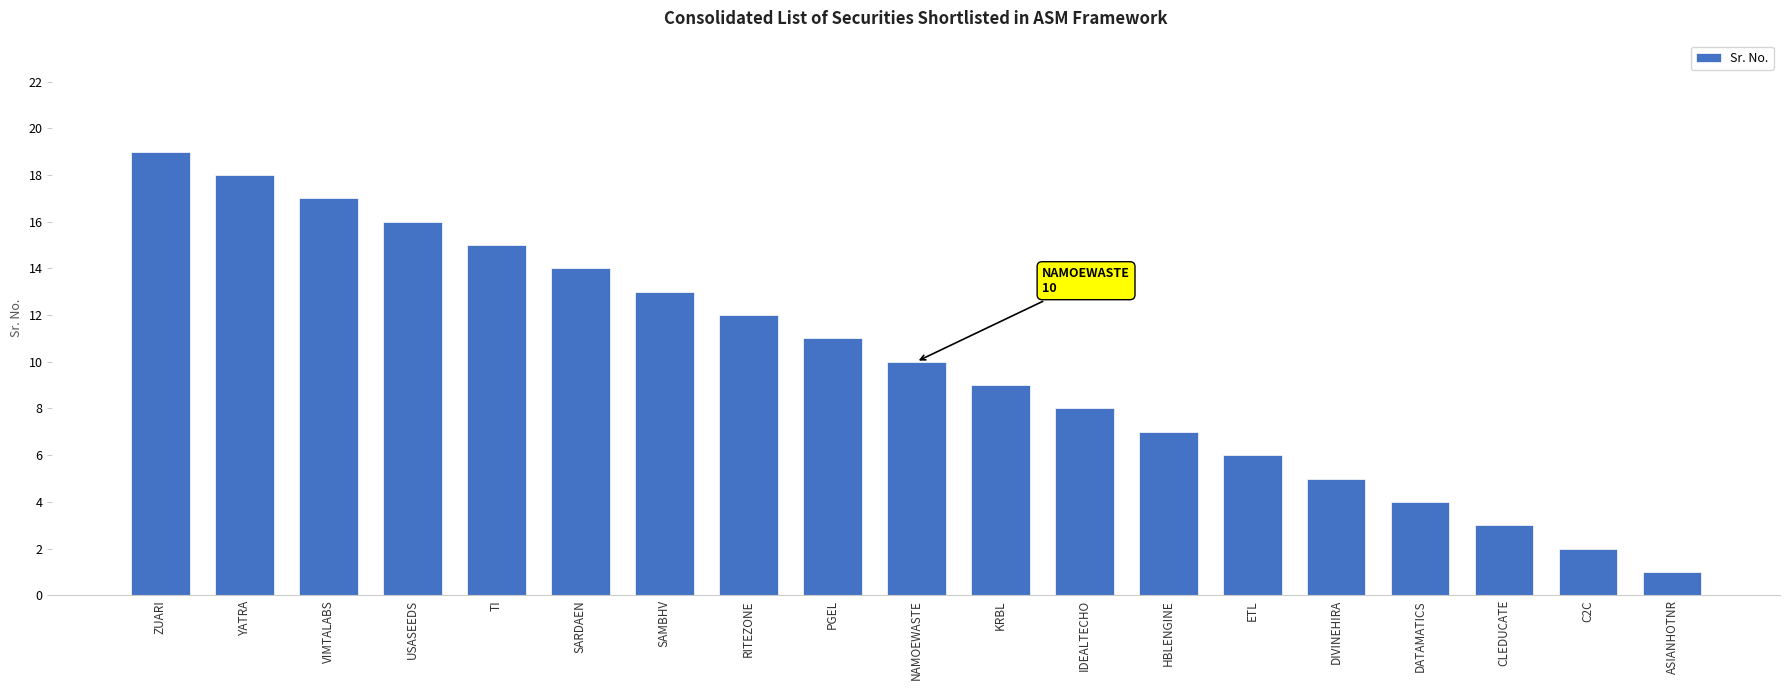

Rank the categories by value from highest to lowest.

ZUARI, YATRA, VIMTALABS, USASEEDS, TI, SARDAEN, SAMBHV, RITEZONE, PGEL, NAMOEWASTE, KRBL, IDEALTECHO, HBLENGINE, ETL, DIVINEHIRA, DATAMATICS, CLEDUCATE, C2C, ASIANHOTNR